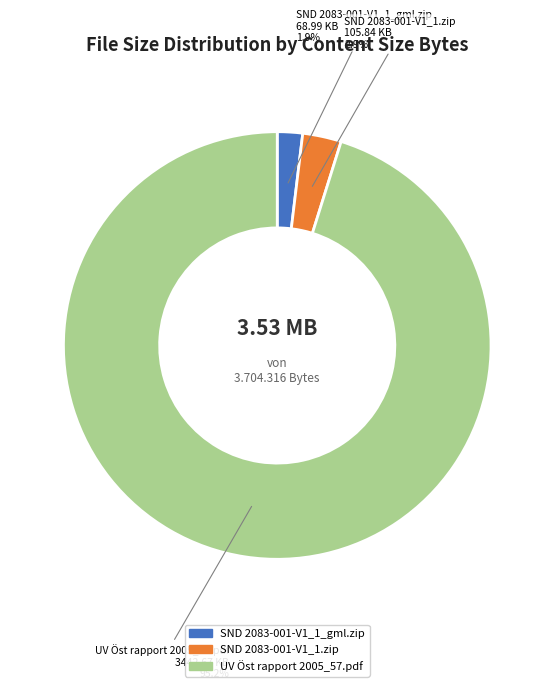

How many slices are in this pie chart?

3